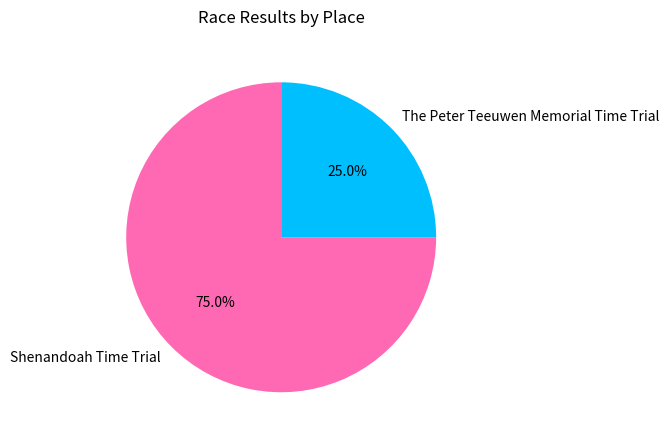

Which has a higher value, The Peter Teeuwen Memorial Time Trial or Shenandoah Time Trial?

Shenandoah Time Trial